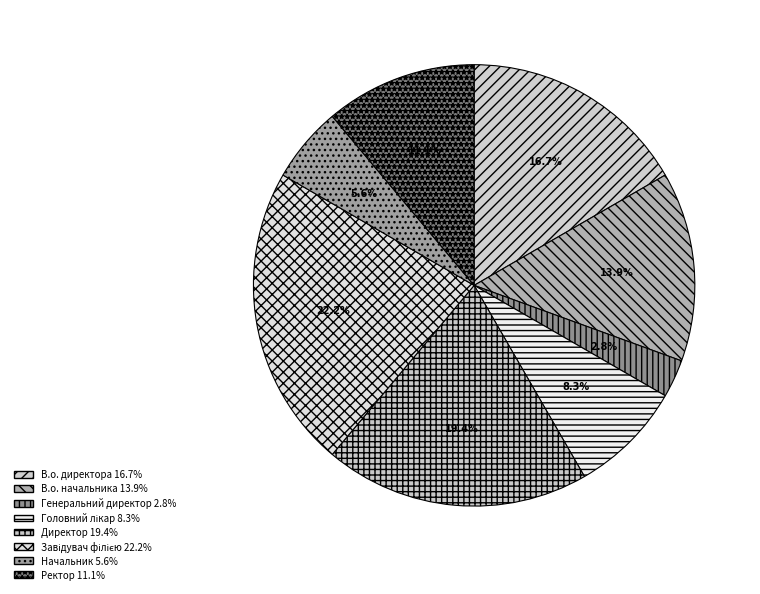

What percentage do Головний лікар and В.о. начальника together represent?

22.2%